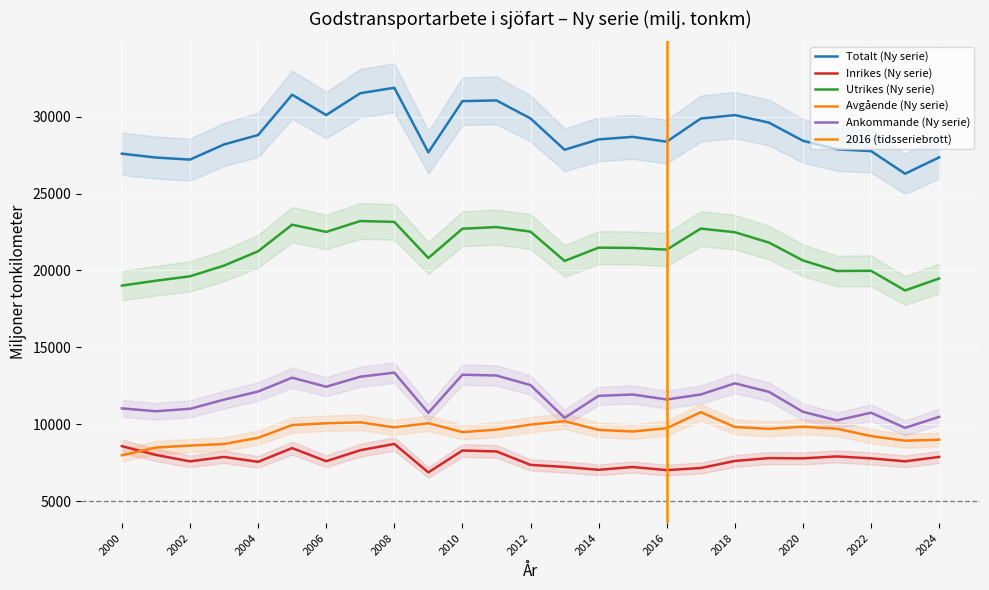

Is it true that Utrikes (Ny serie) equals 21245.9 at 2004?

True